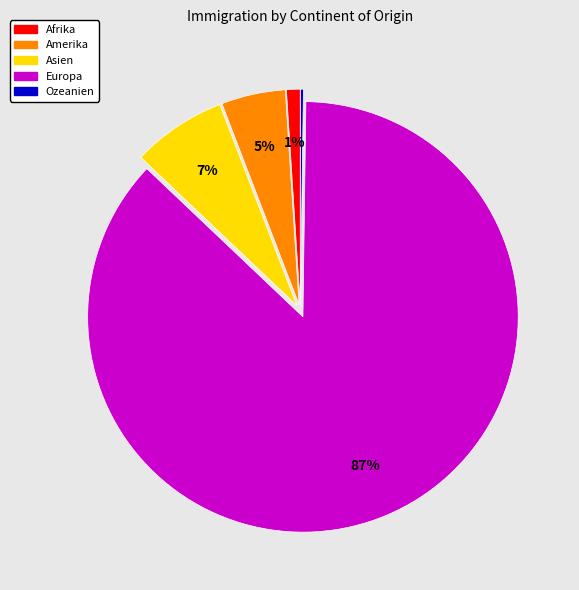

What percentage is the Asien slice, to the nearest percent?

7%